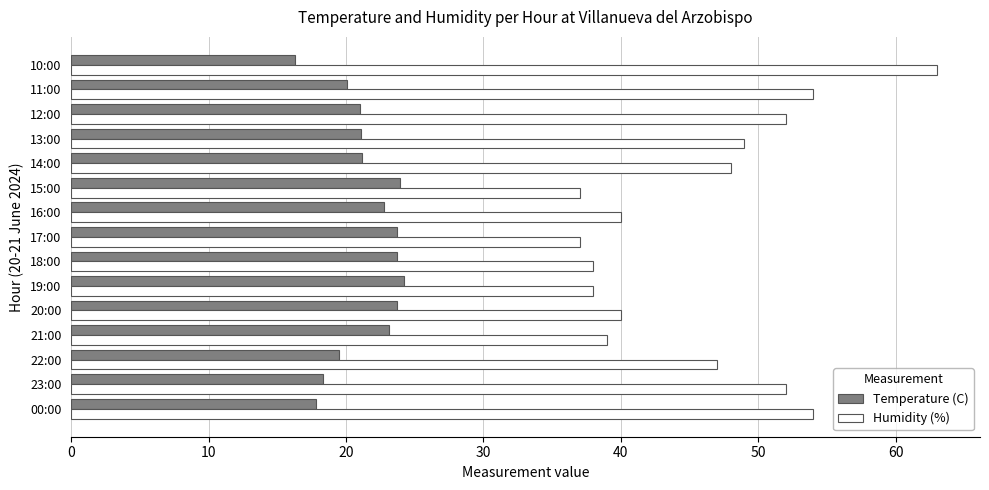

At 22:00, list the series in order from largest to smallest.

Humidity (%), Temperature (C)